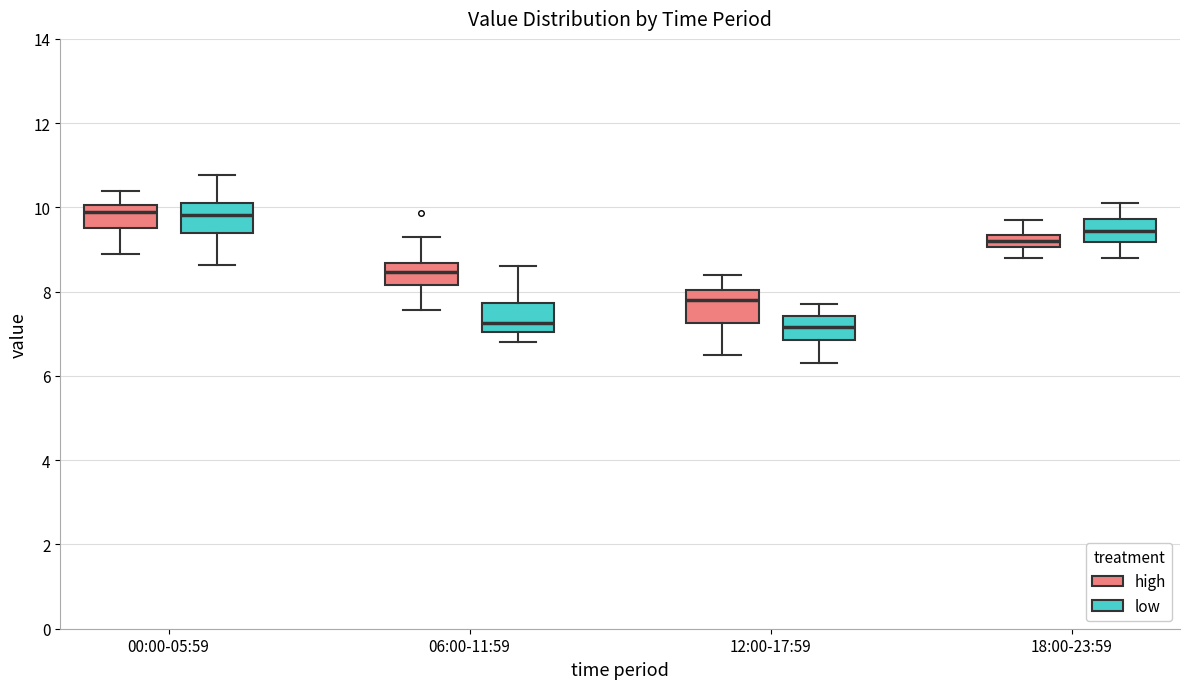

Reading left to right, transcribe this box plot: for each box, give where its median line is, the range the box spans, and where its two whiskers end, as read against the y-axis. The values are not printed on the chart, so give them approximately, as read against the axis.

00:00-05:59 (high): median 10.0 (just below the box's upper edge), box 9.6 to 10.0, whiskers 9.0 to 10.4
00:00-05:59 (low): median 9.8, box 9.4 to 10.0, whiskers 8.6 to 10.8
06:00-11:59 (high): median 8.4, box 8.2 to 8.6, whiskers 7.6 to 9.4
06:00-11:59 (low): median 7.2, box 7.0 to 7.8, whiskers 6.8 to 8.6
12:00-17:59 (high): median 7.8, box 7.2 to 8.0, whiskers 6.6 to 8.4
12:00-17:59 (low): median 7.2, box 6.8 to 7.4, whiskers 6.4 to 7.8
18:00-23:59 (high): median 9.2, box 9.0 to 9.4, whiskers 8.8 to 9.8
18:00-23:59 (low): median 9.4, box 9.2 to 9.8, whiskers 8.8 to 10.2